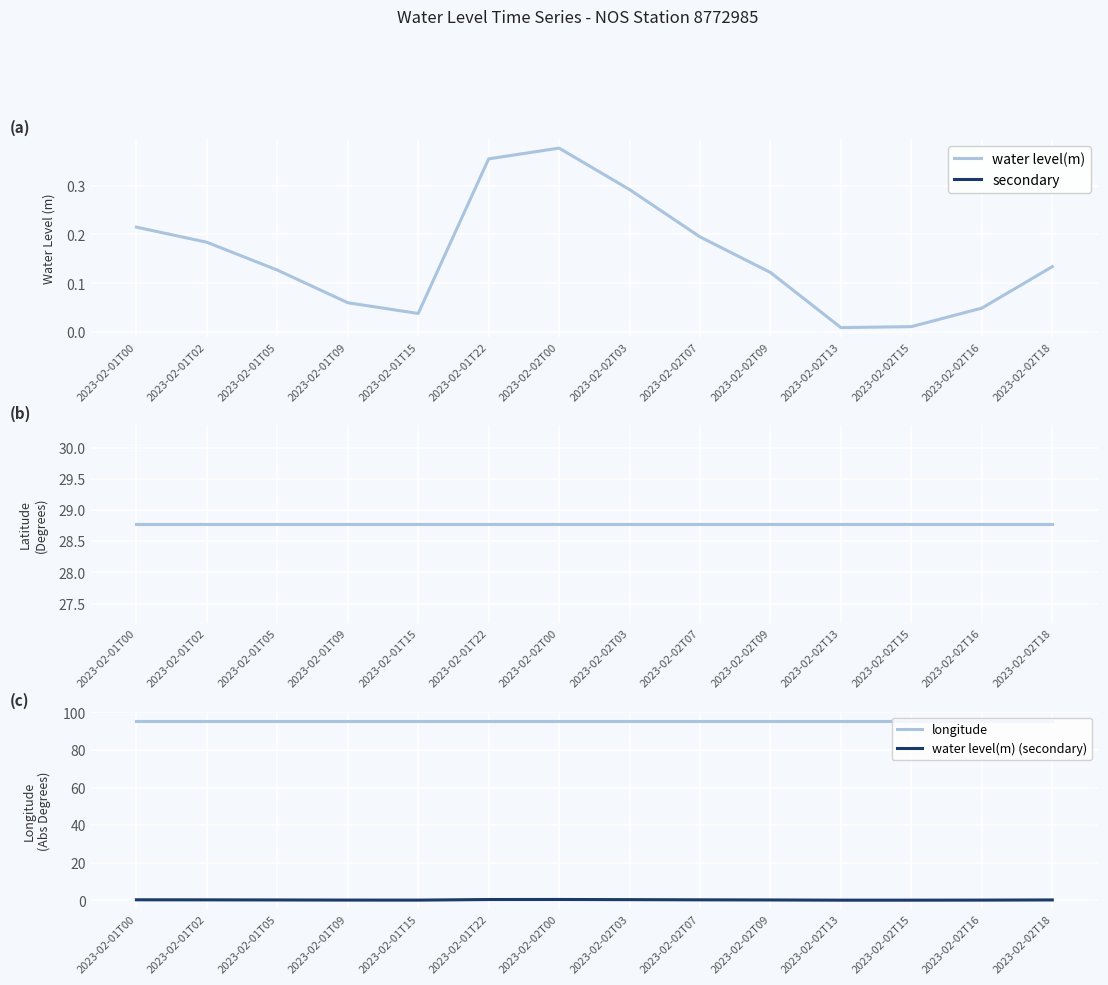

True or false: water level(m) (secondary) has a value of 0.0 at 2023-02-02T15.

True